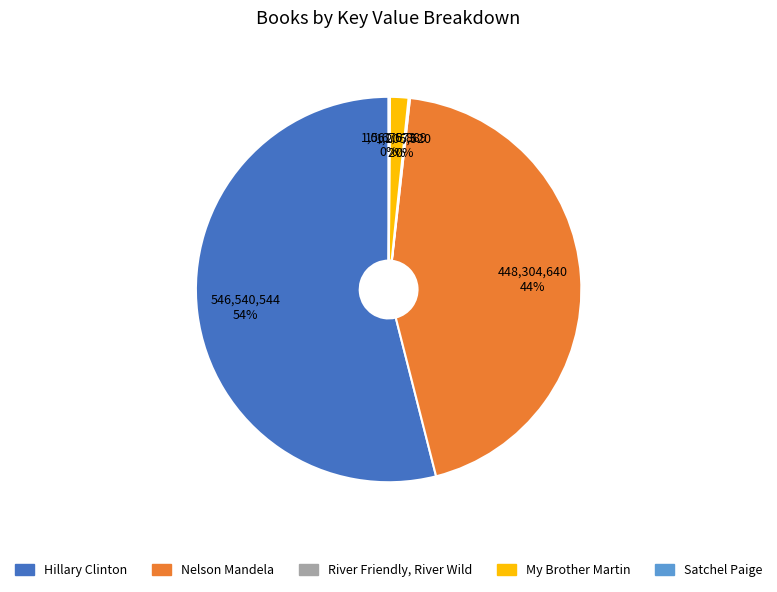

What is the ratio of the value at Nelson Mandela to the value at Hillary Clinton?

0.8